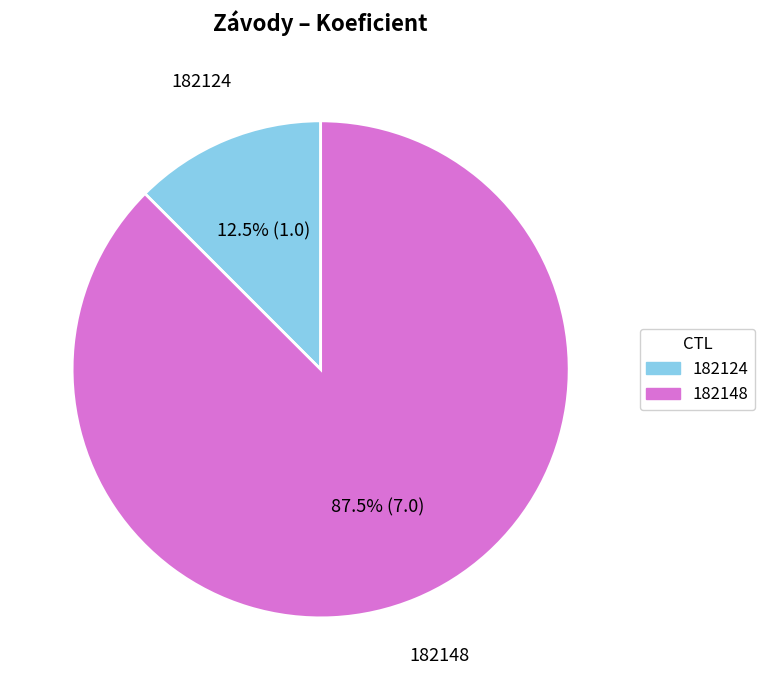

Count the number of slices in the pie.

2